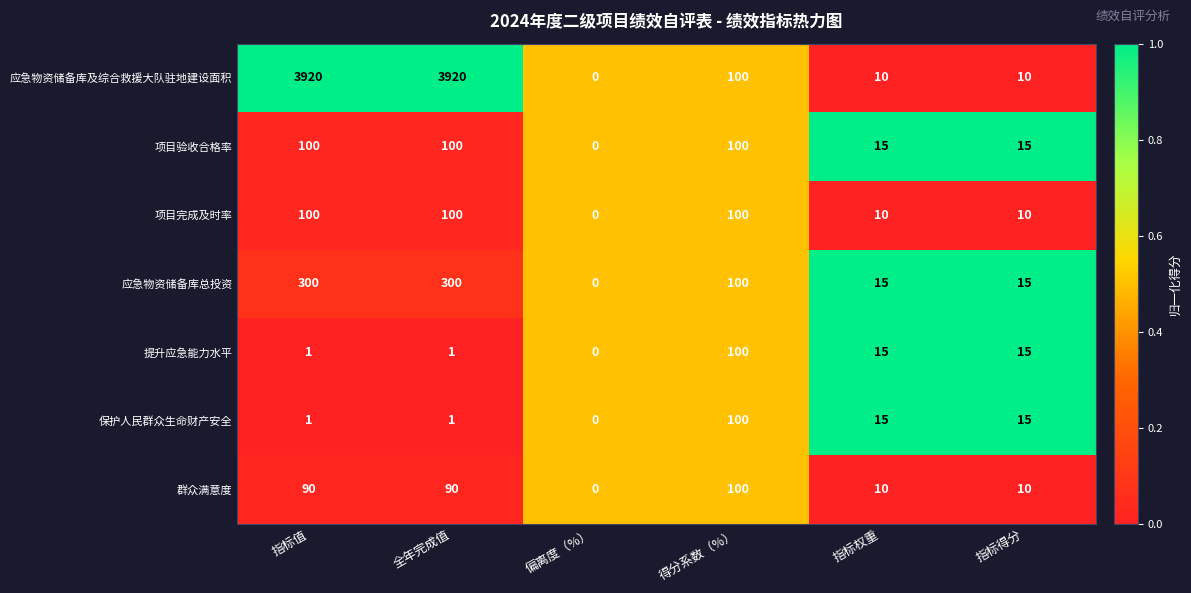

Is it true that 提升应急能力水平 equals 15 at 指标权重?

True